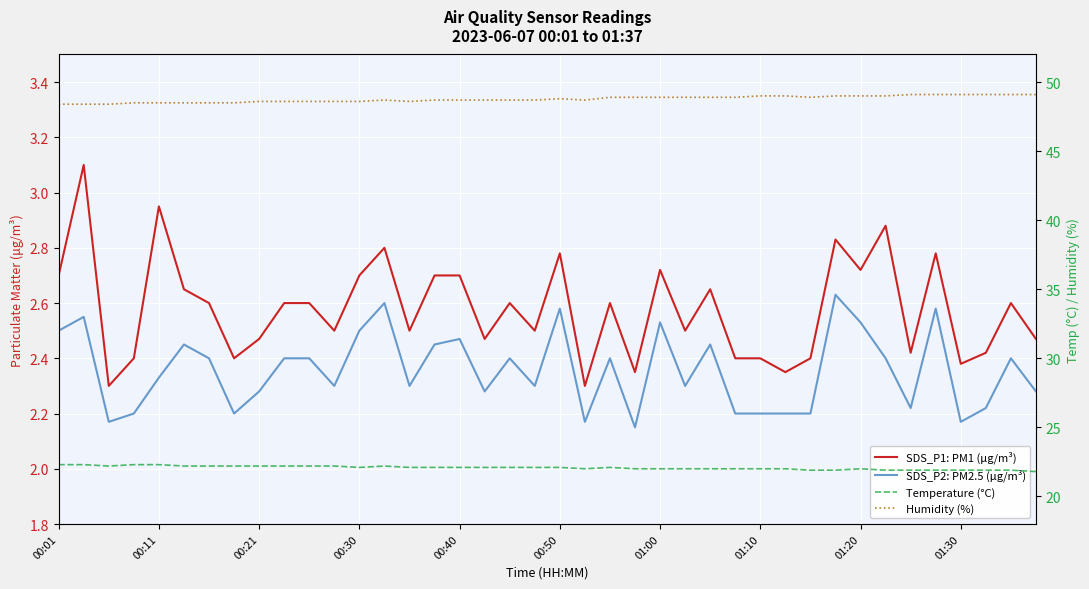

Which series has the largest total across all categories?

Humidity (%)